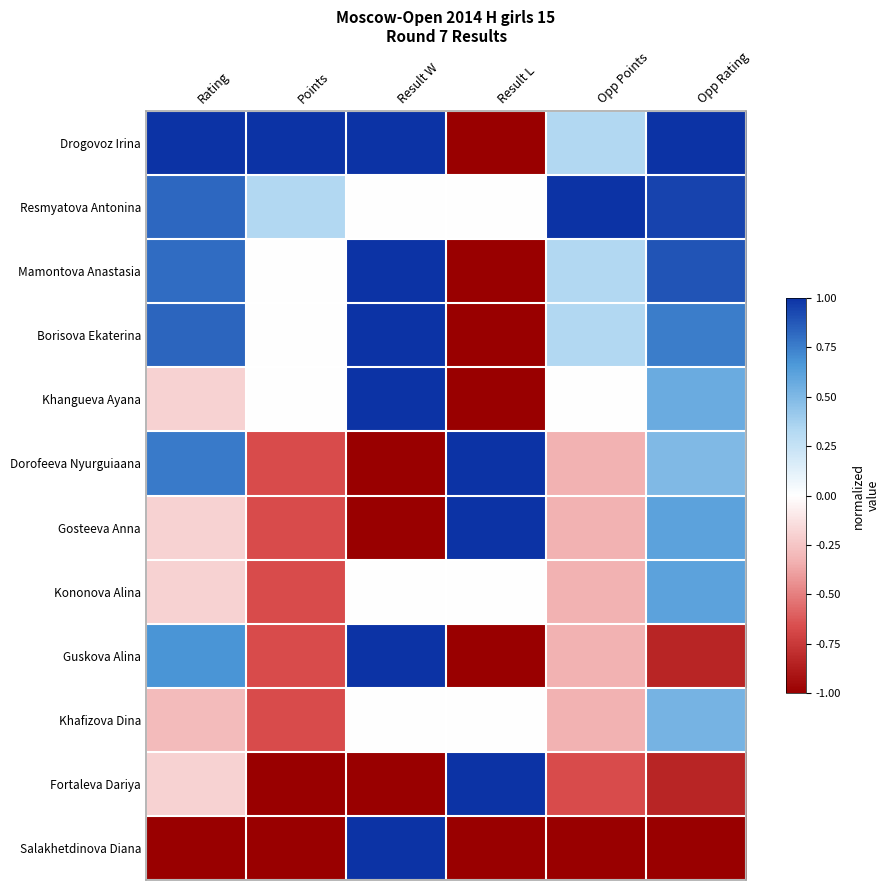

Reading right to left, list all the values displayed in this chart.

Drogovoz Irina: Opp Rating=1.0	Opp Points=0.3	Result L=-1.0	Result W=1.0	Points=1.0	Rating=1.0
Resmyatova Antonina: Opp Rating=0.9	Opp Points=1.0	Result L=0.0	Result W=0.0	Points=0.3	Rating=0.8
Mamontova Anastasia: Opp Rating=0.9	Opp Points=0.3	Result L=-1.0	Result W=1.0	Points=0.0	Rating=0.8
Borisova Ekaterina: Opp Rating=0.8	Opp Points=0.3	Result L=-1.0	Result W=1.0	Points=0.0	Rating=0.8
Khangueva Ayana: Opp Rating=0.6	Opp Points=0.0	Result L=-1.0	Result W=1.0	Points=0.0	Rating=-0.2
Dorofeeva Nyurguiaana: Opp Rating=0.5	Opp Points=-0.3	Result L=1.0	Result W=-1.0	Points=-0.7	Rating=0.8
Gosteeva Anna: Opp Rating=0.6	Opp Points=-0.3	Result L=1.0	Result W=-1.0	Points=-0.7	Rating=-0.2
Kononova Alina: Opp Rating=0.6	Opp Points=-0.3	Result L=0.0	Result W=0.0	Points=-0.7	Rating=-0.2
Guskova Alina: Opp Rating=-0.8	Opp Points=-0.3	Result L=-1.0	Result W=1.0	Points=-0.7	Rating=0.7
Khafizova Dina: Opp Rating=0.5	Opp Points=-0.3	Result L=0.0	Result W=0.0	Points=-0.7	Rating=-0.3
Fortaleva Dariya: Opp Rating=-0.8	Opp Points=-0.7	Result L=1.0	Result W=-1.0	Points=-1.0	Rating=-0.2
Salakhetdinova Diana: Opp Rating=-1.0	Opp Points=-1.0	Result L=-1.0	Result W=1.0	Points=-1.0	Rating=-1.0